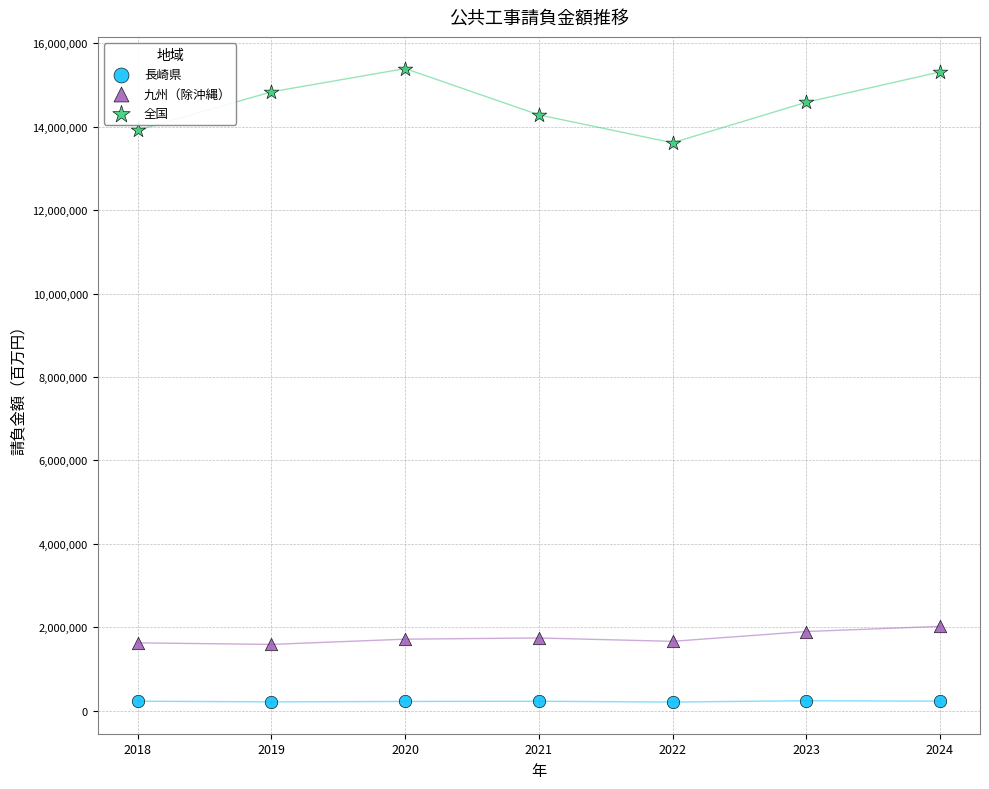

What are all the series names shown in the legend?

長崎県, 九州（除沖縄）, 全国